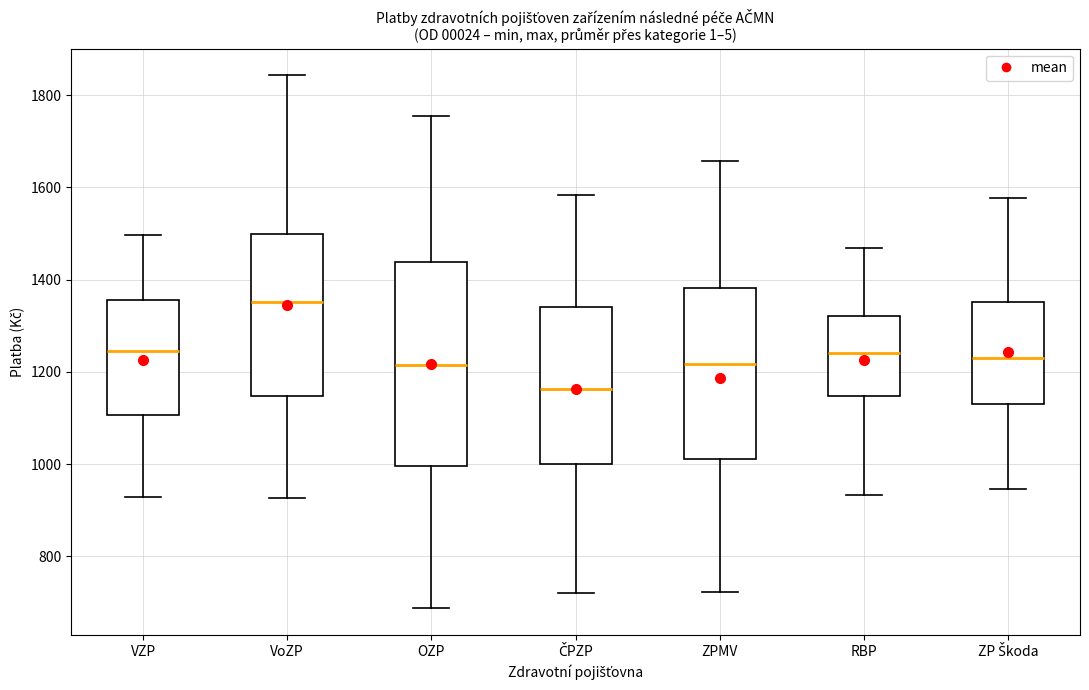

Where does the upper whisker of the box for VZP end on the y-axis? The values are not printed on the chart, so give them approximately, as read against the axis.

1500